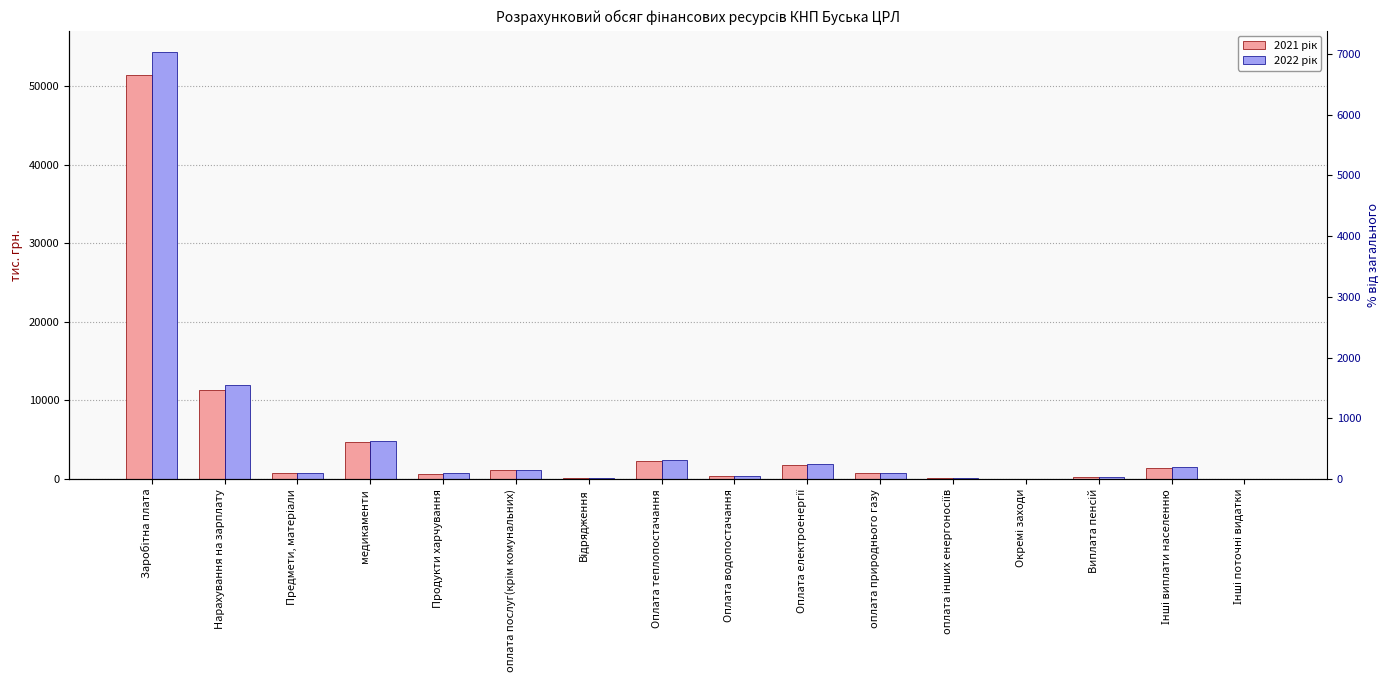

Count the number of data series in this chart.

2